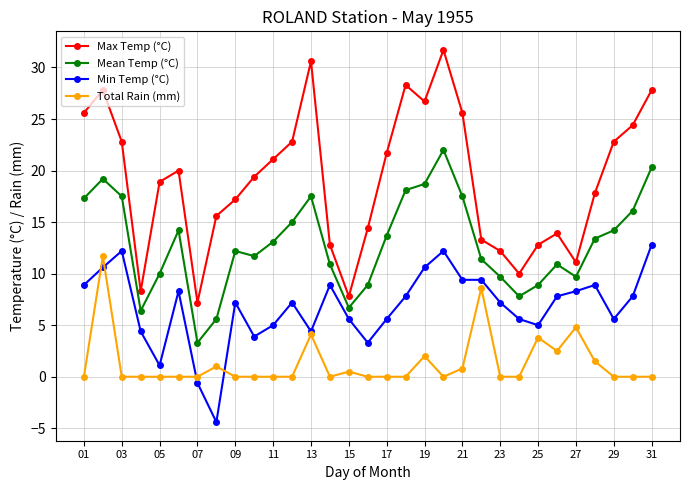

True or false: Total Rain (mm) has more than 2 interior local peaks.

True